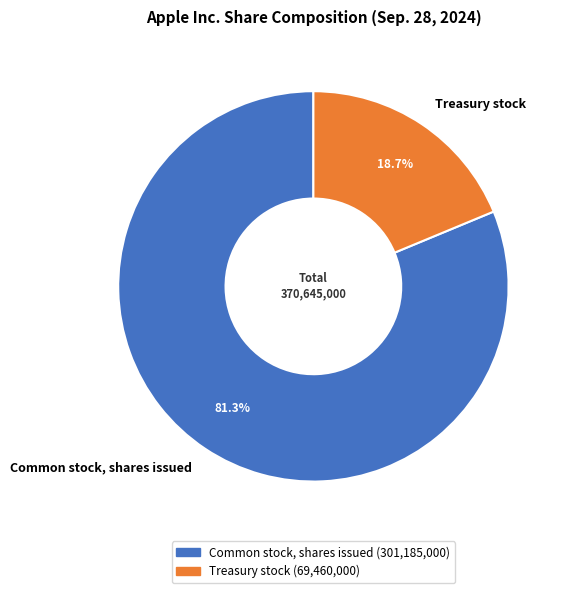

The Treasury stock slice represents 29% of the pie. True or false?

False